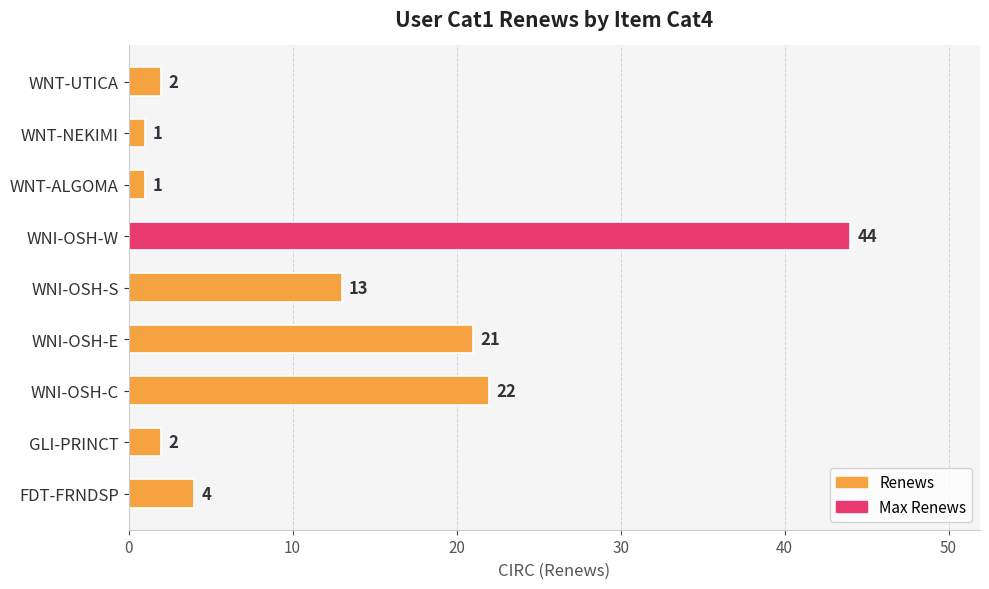

What is the greatest value displayed?

44